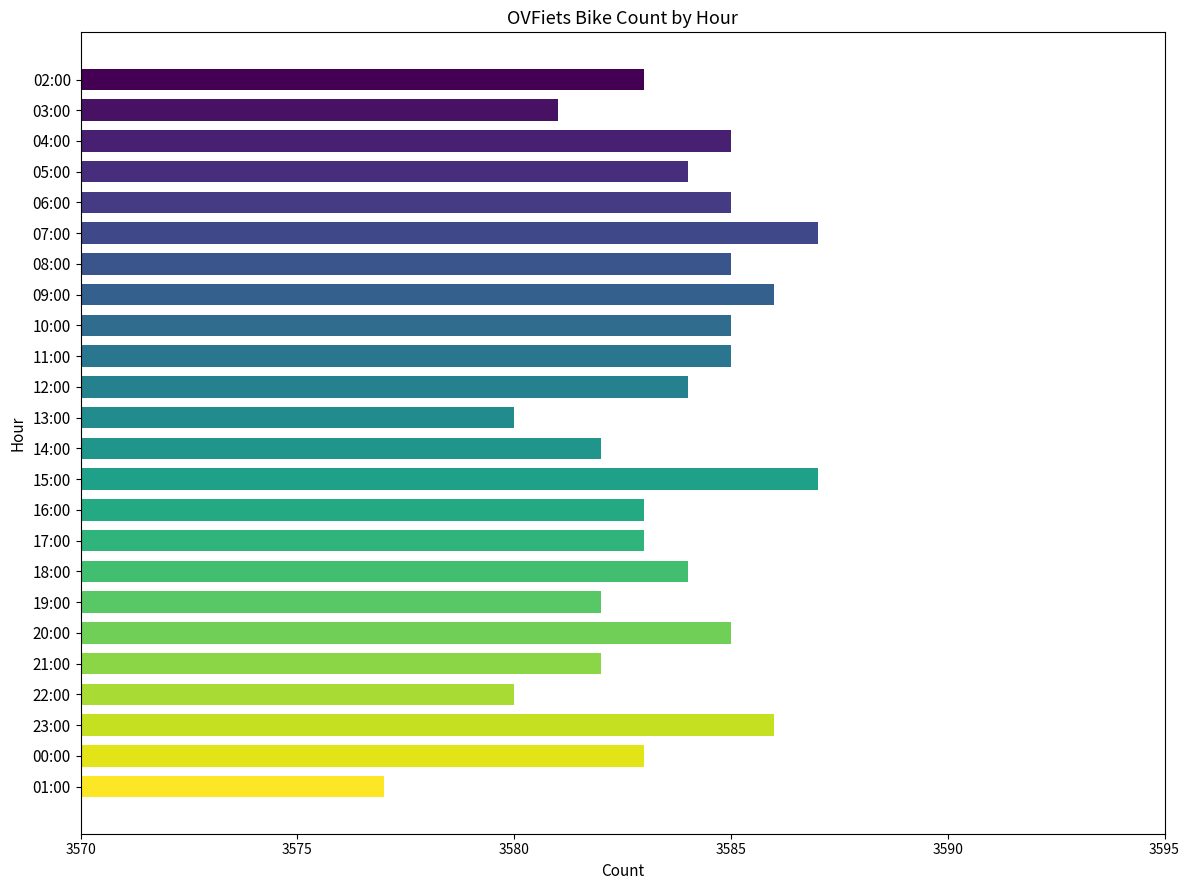

What is the maximum value shown in the chart?

3587